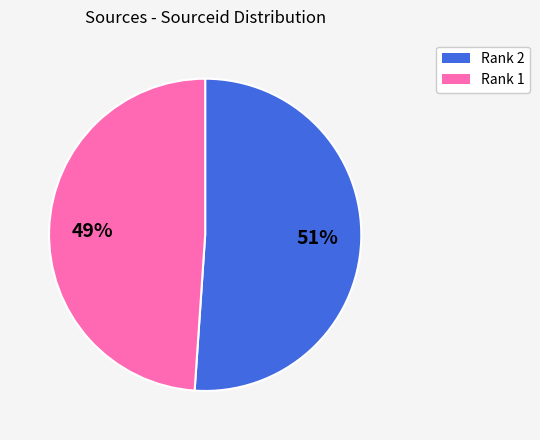

Rank the categories by value from highest to lowest.

Rank 2, Rank 1